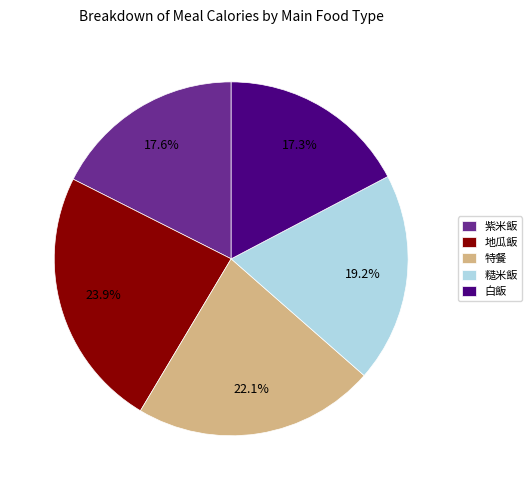

What is the largest slice in the pie chart?

地瓜飯